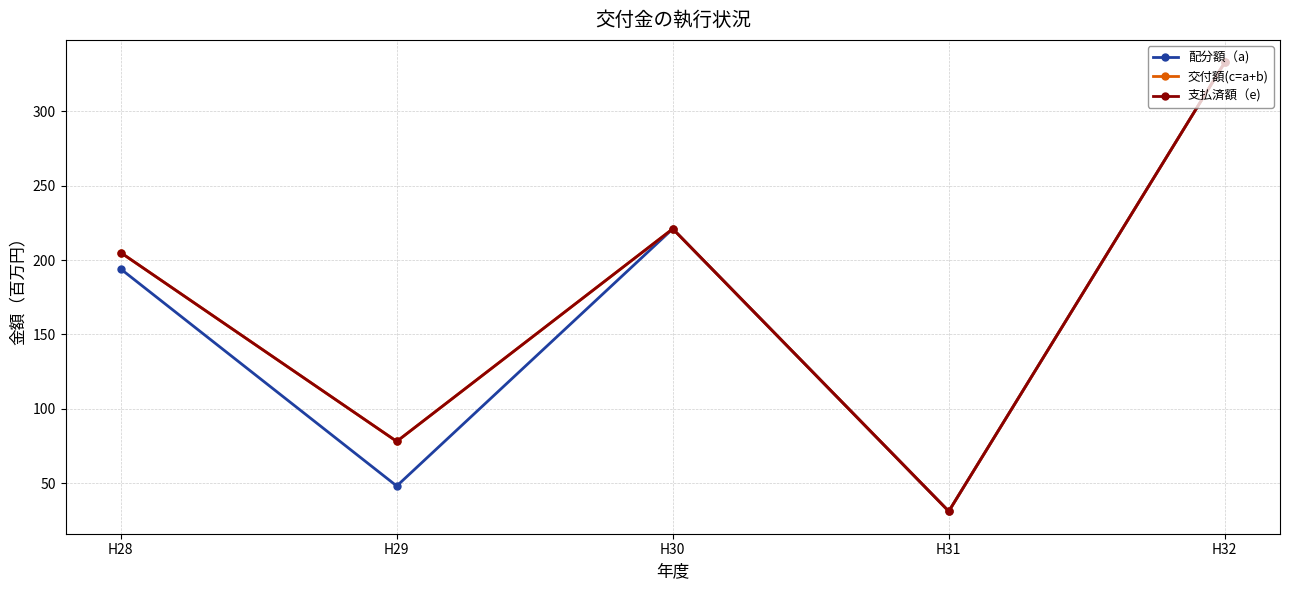

Rank the categories by 支払済額（e) value from lowest to highest.

H31, H29, H28, H30, H32